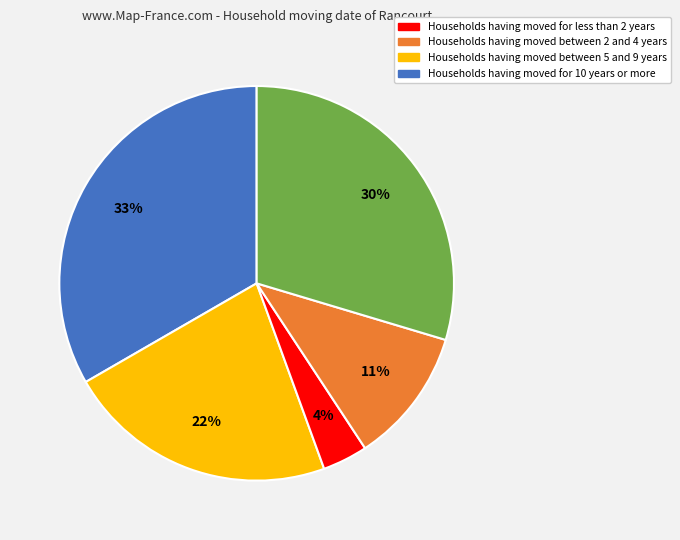

Does any single category account for the majority?

No